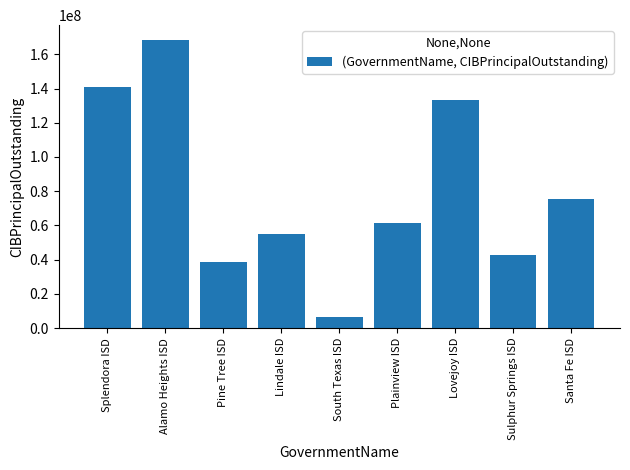

Where is the data nearest to the value 87462500?

Santa Fe ISD